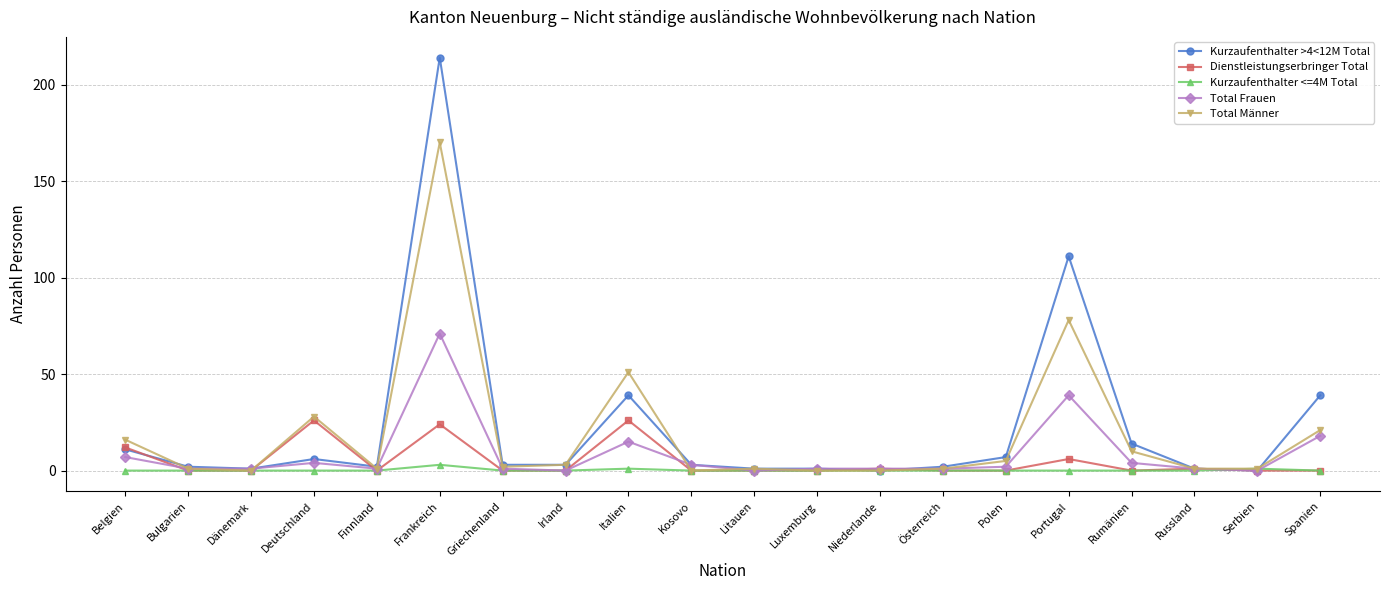

At which label is Total Männer closest to 85?

Portugal